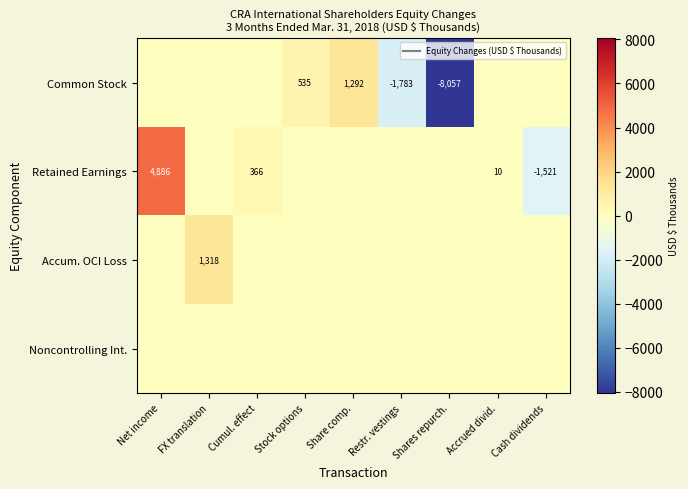

Which category has the highest value across all series?

Net income